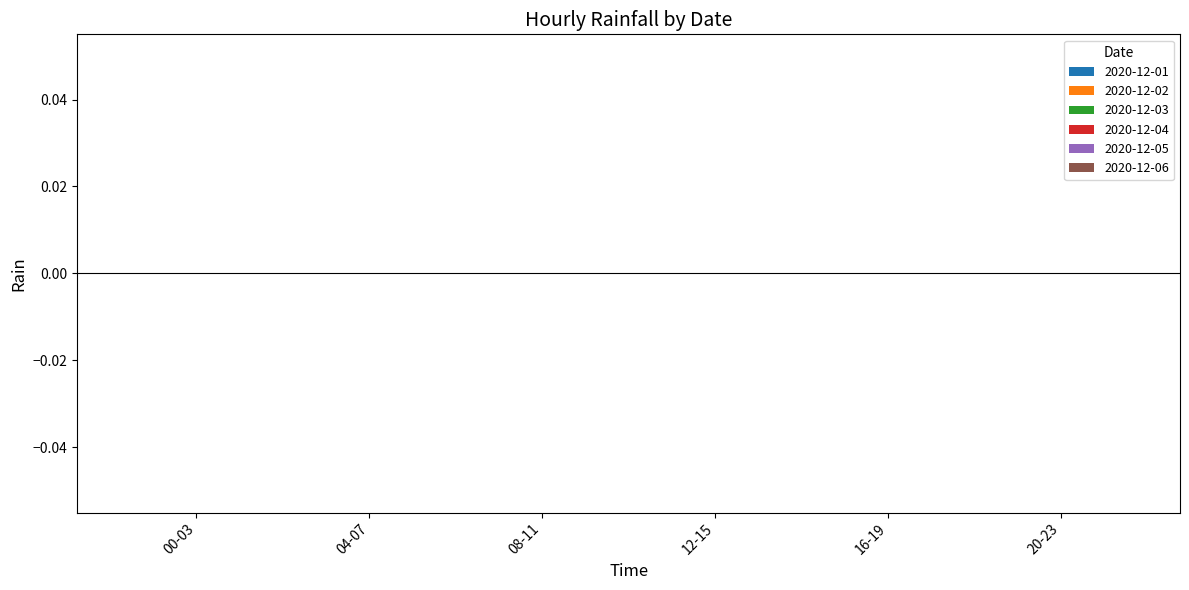

How many distinct data groups are displayed?

6